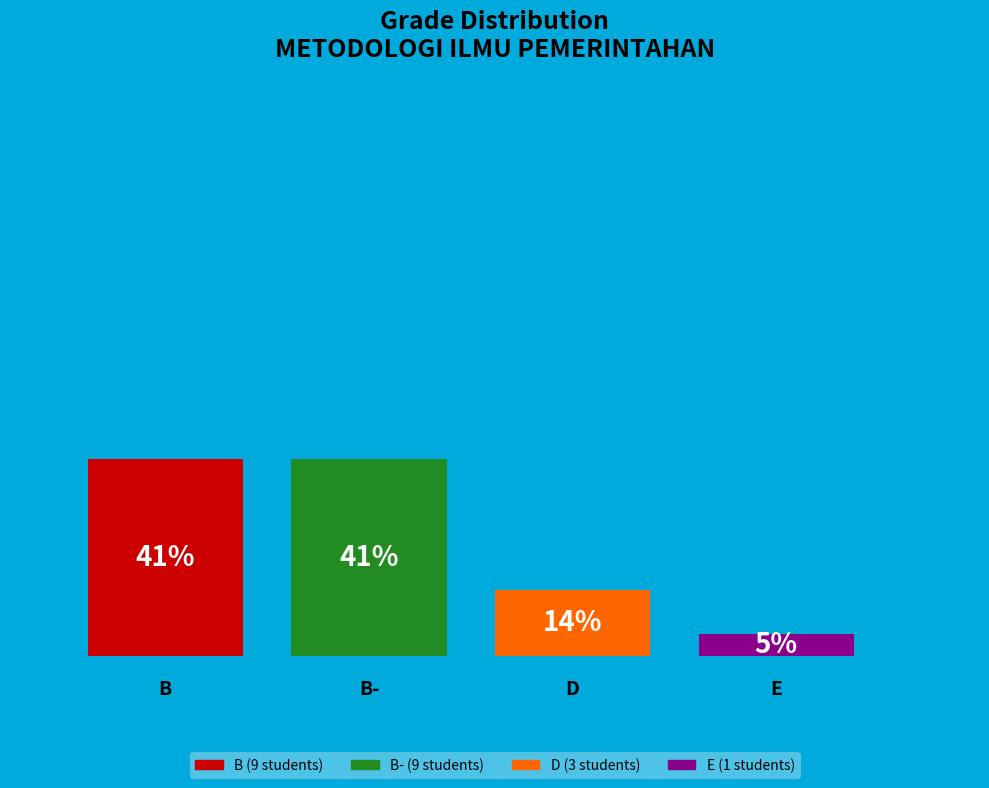

The D slice represents 14% of the pie. True or false?

True